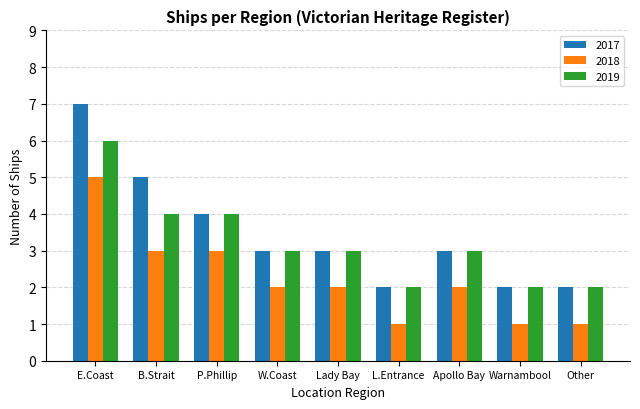

Rank the series by their maximum value, from highest to lowest.

2017, 2019, 2018